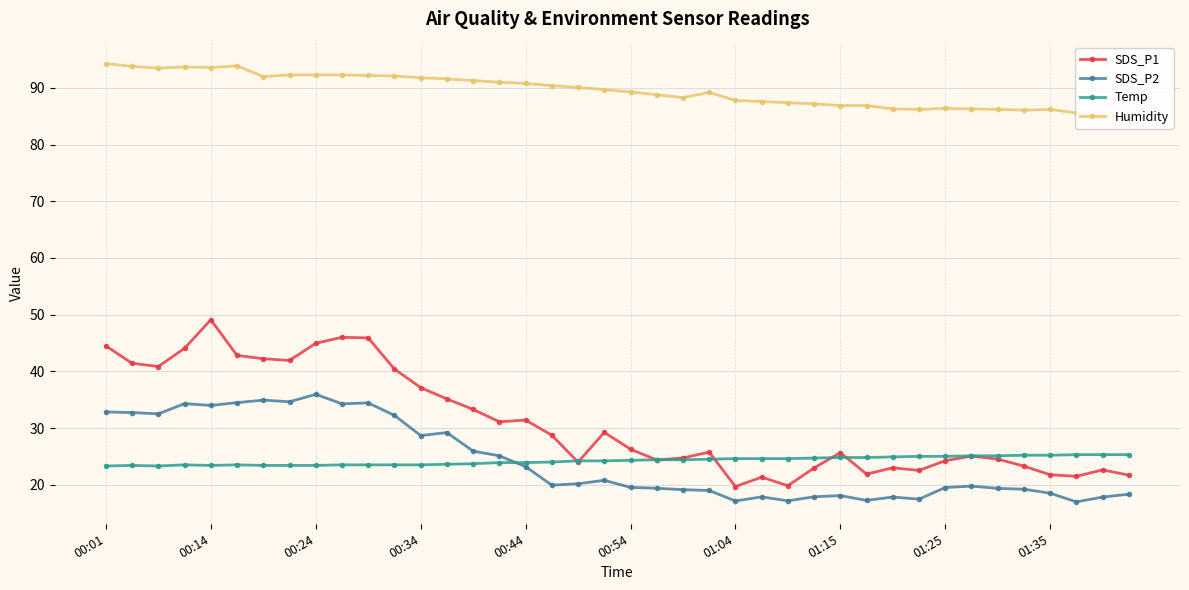

Rank the series by their maximum value, from highest to lowest.

Humidity, SDS_P1, SDS_P2, Temp